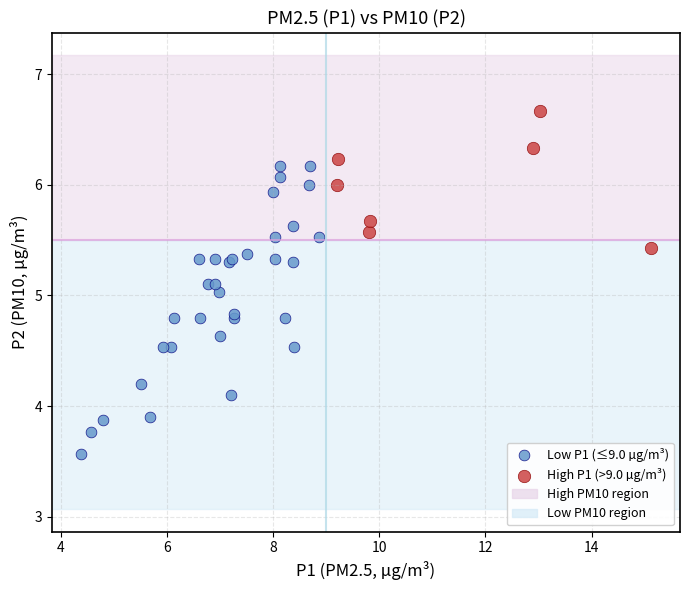

Which series reaches the minimum Y coordinate?

Low P1 (≤9.0 µg/m³)